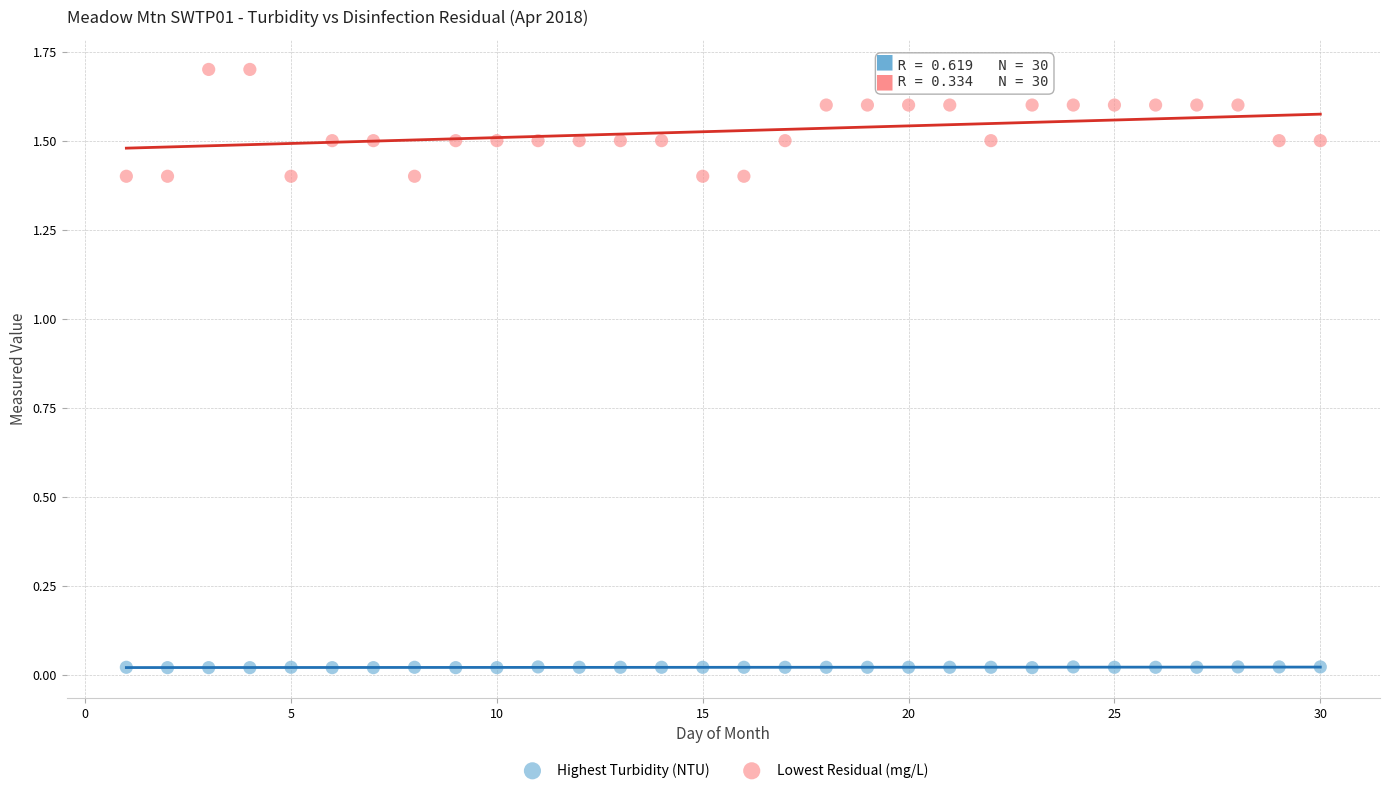

Which series reaches the maximum Y coordinate?

Lowest Residual (mg/L)